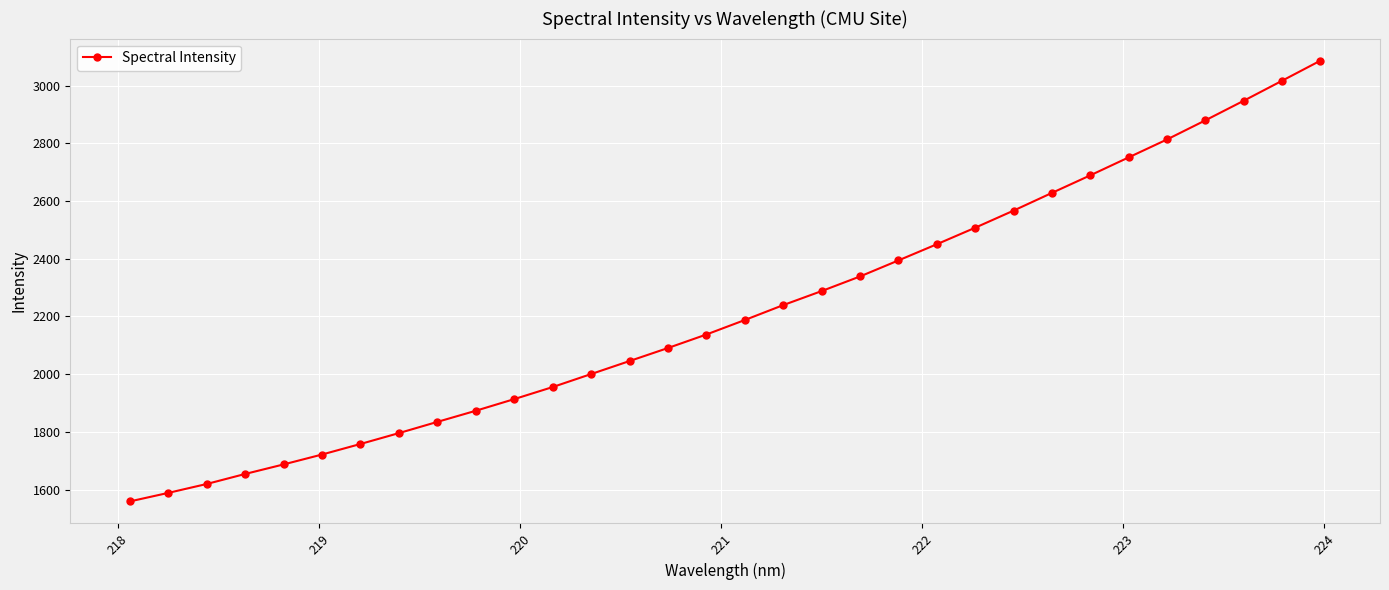

What is the sum of all values?

71015.8